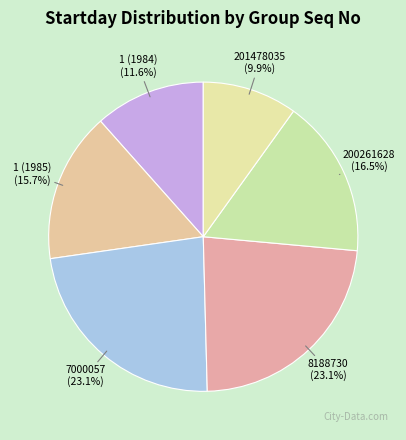

Between 200261628 and 8188730, which is larger?

8188730